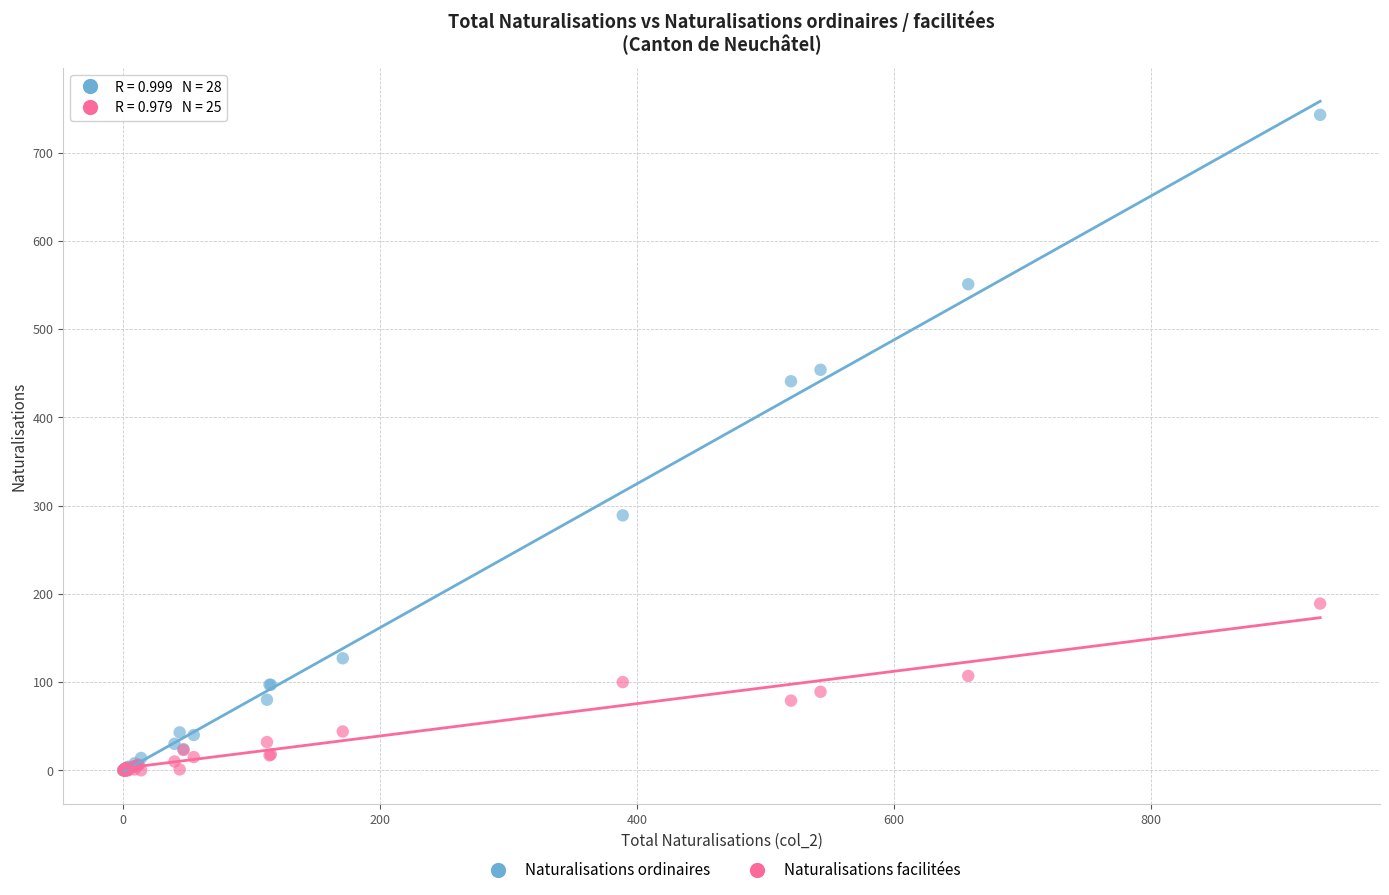

Across all series, what Y value is closest to 371?

441